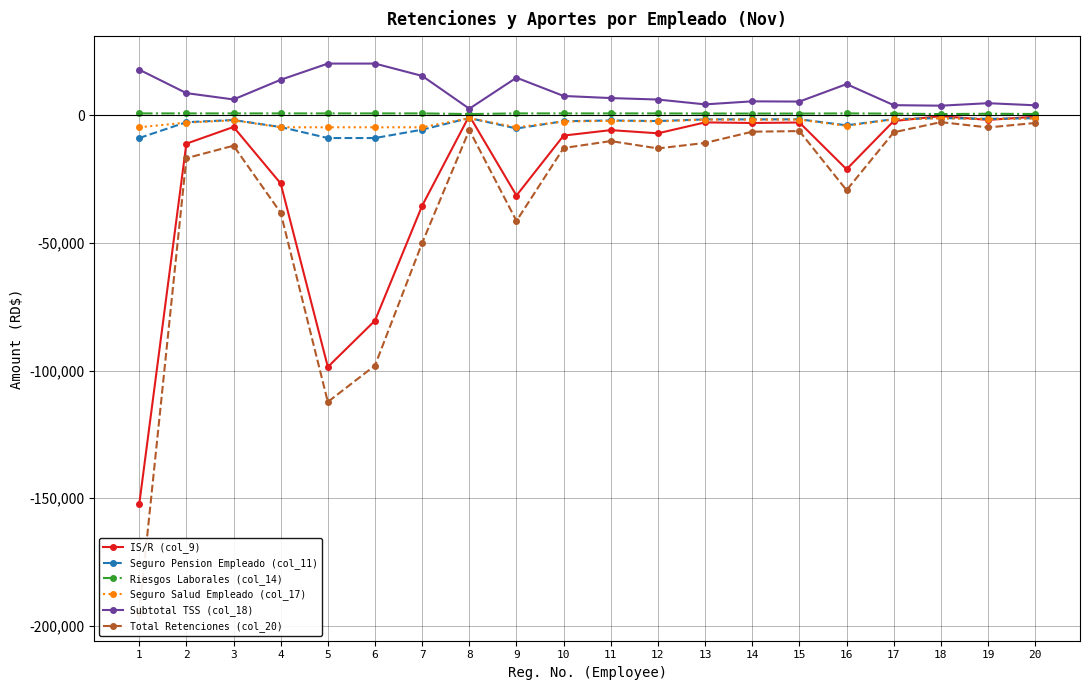

Which has a higher value, 5 or 3?

3